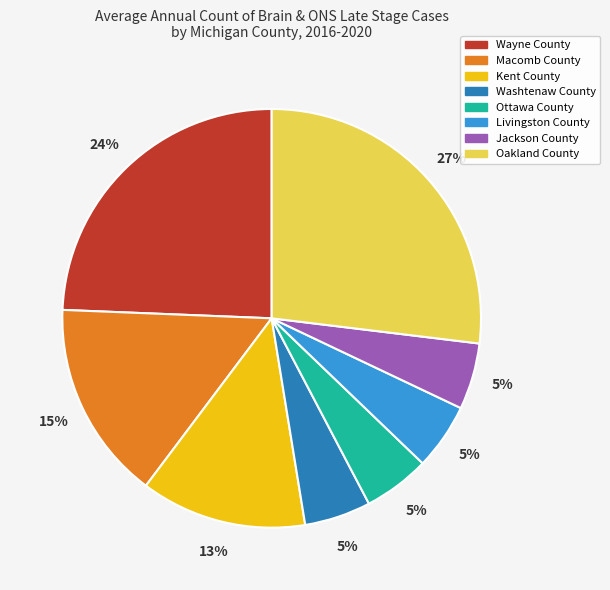

Count the number of slices in the pie.

8